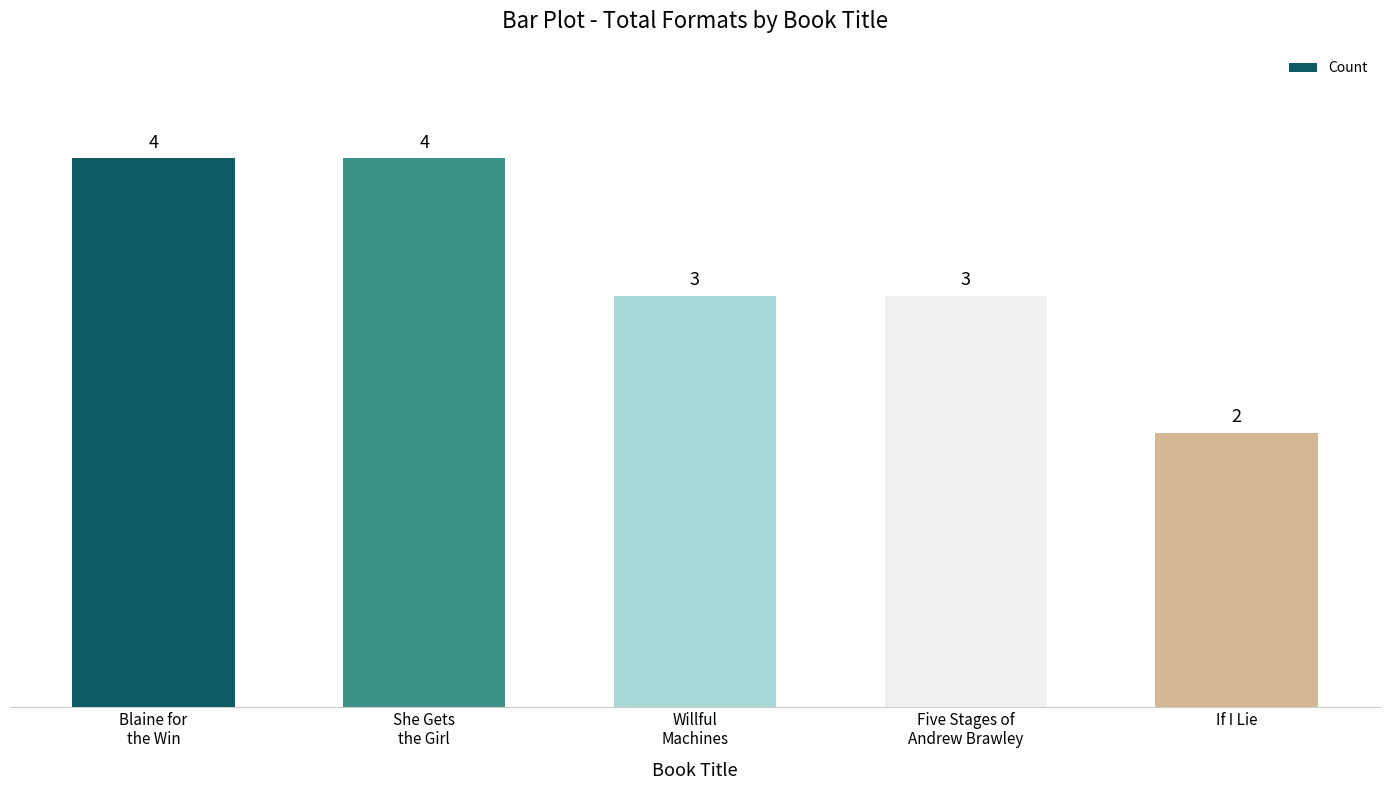

What is the difference between the values at Blaine for
the Win and Five Stages of
Andrew Brawley?

1